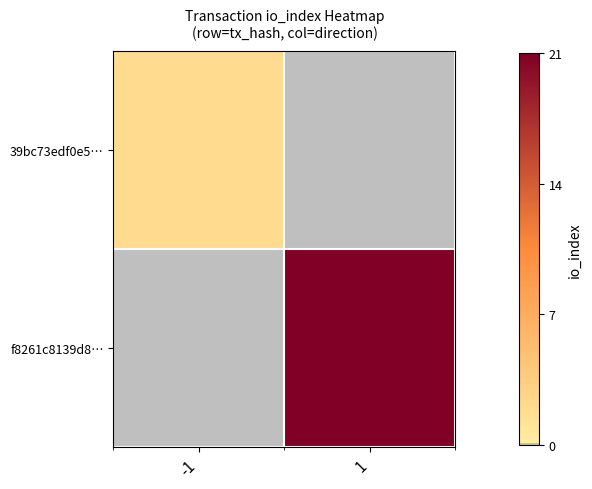

List the series in order of their overall mean, lowest first.

39bc73edf0e5…, f8261c8139d8…